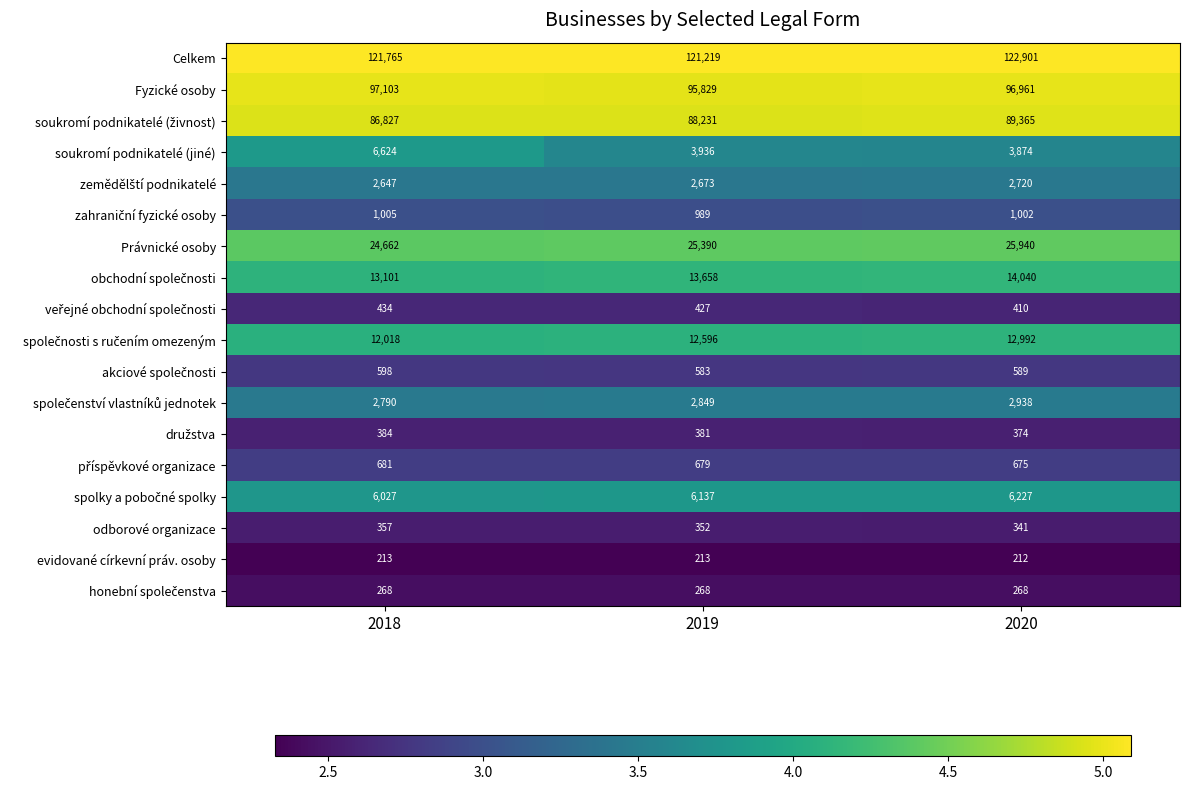

Which series has the largest total across all categories?

Celkem